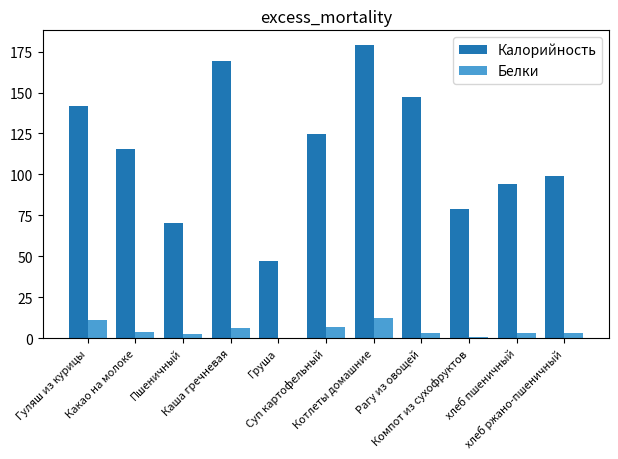

What value does the Калорийность series have at Компот из сухофруктов?

78.7